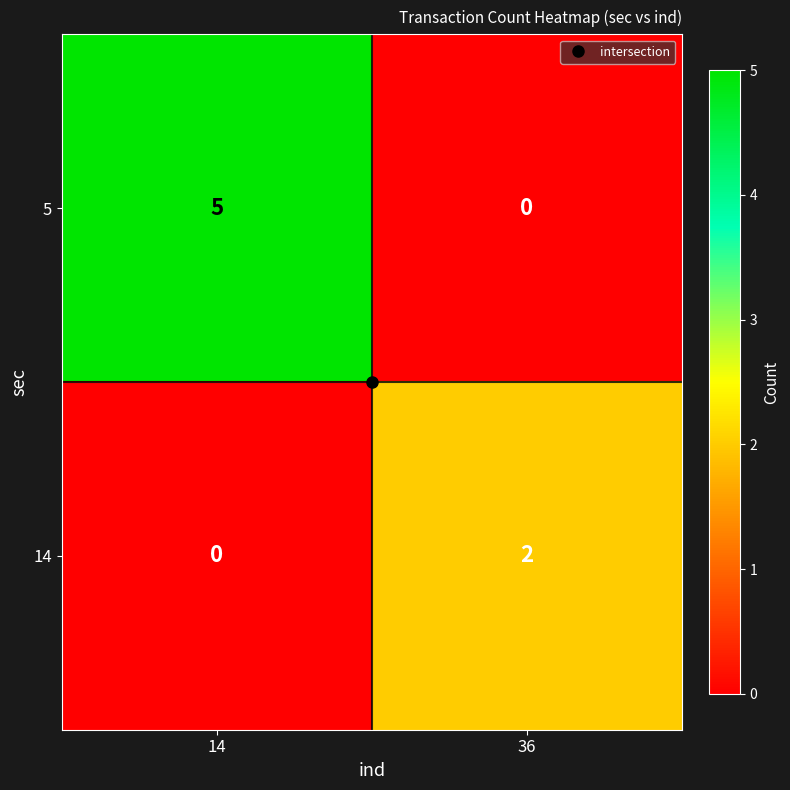

What is the difference between the maximum and minimum values in the 5 series?

5